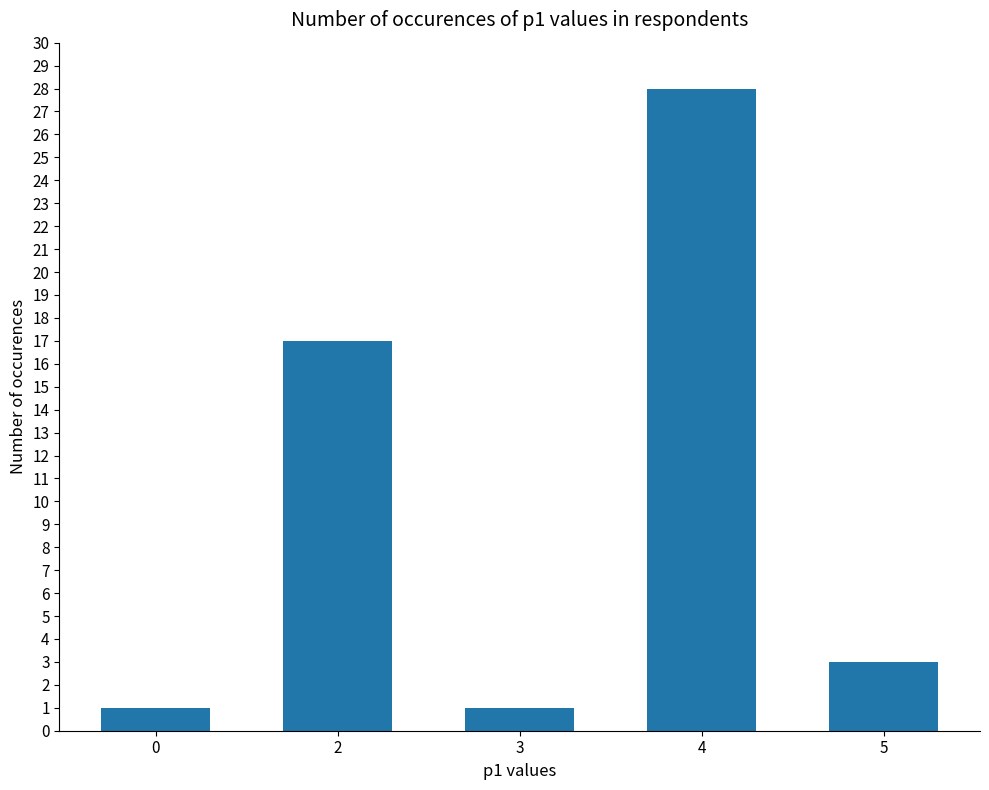

Reading right to left, what are all the values shown in this chart?

3	28	1	17	1